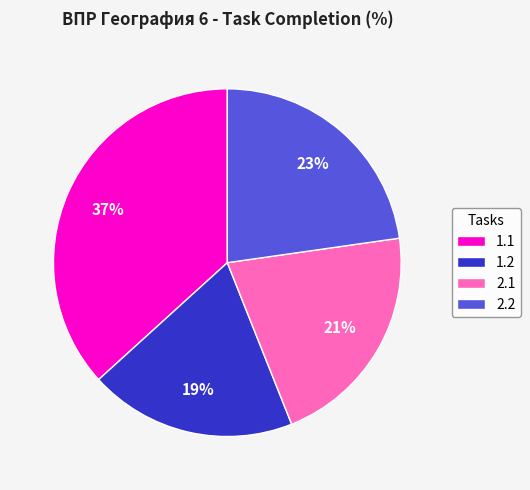

Which slice is the largest?

1.1